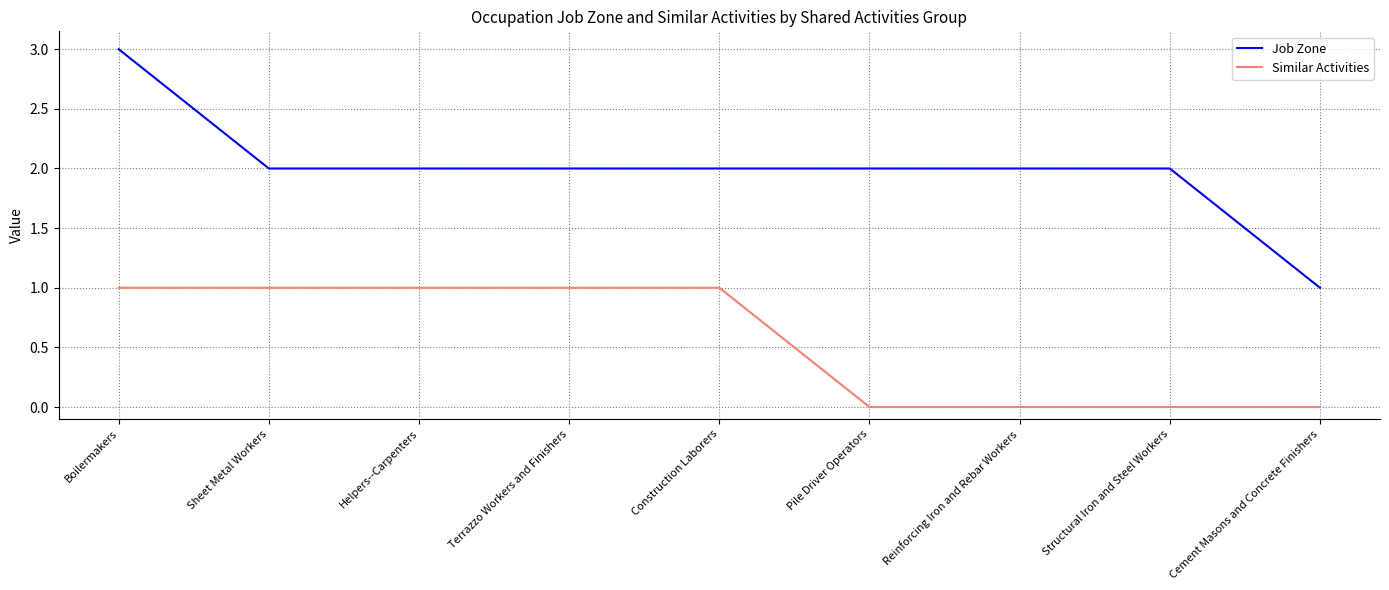

Reading left to right, what are all the values shown in this chart?

Job Zone: 3	2	2	2	2	2	2	2	1
Similar Activities: 1	1	1	1	1	0	0	0	0